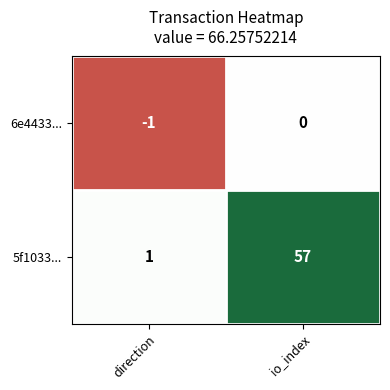

Count the number of data series in this chart.

2